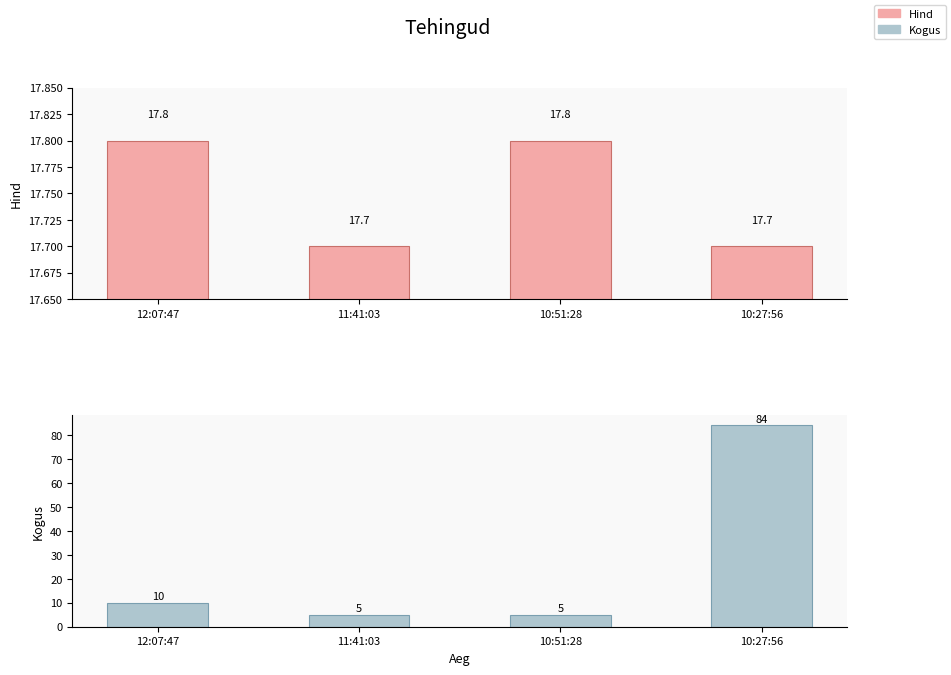

How many groups of bars are there?

4